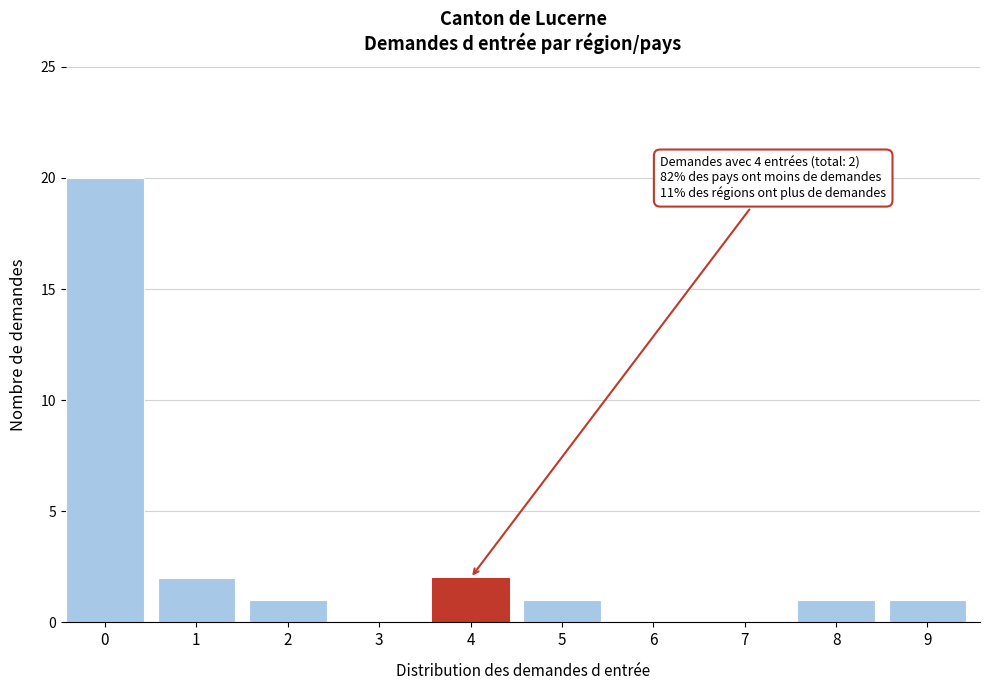

Reading right to left, extract all data points from this chart.

9=1	8=1	7=0	6=0	5=1	4=2	3=0	2=1	1=2	0=20